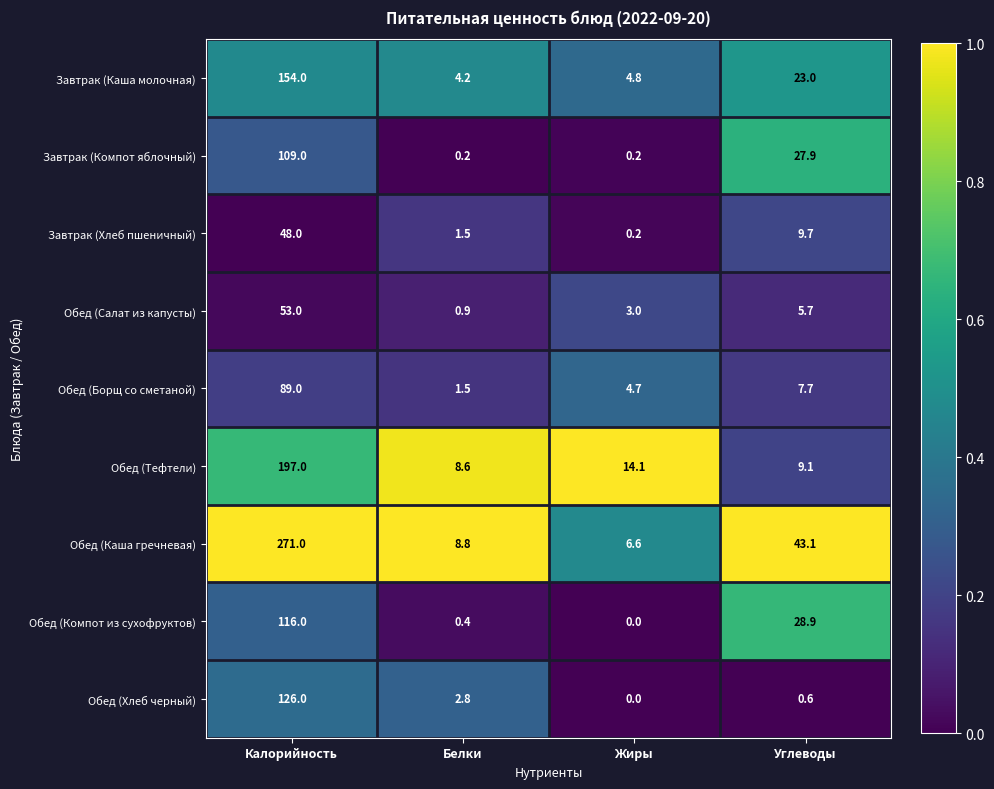

What is the difference between the highest and lowest values at Углеводы?

42.5